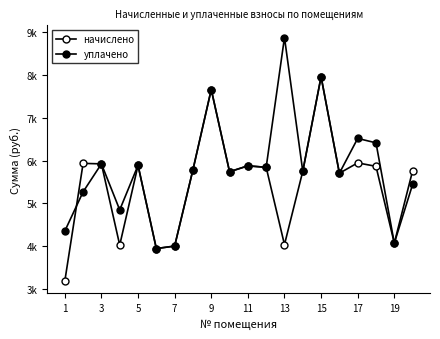

What is the difference between the maximum and minimum values in the начислено series?

4782.1